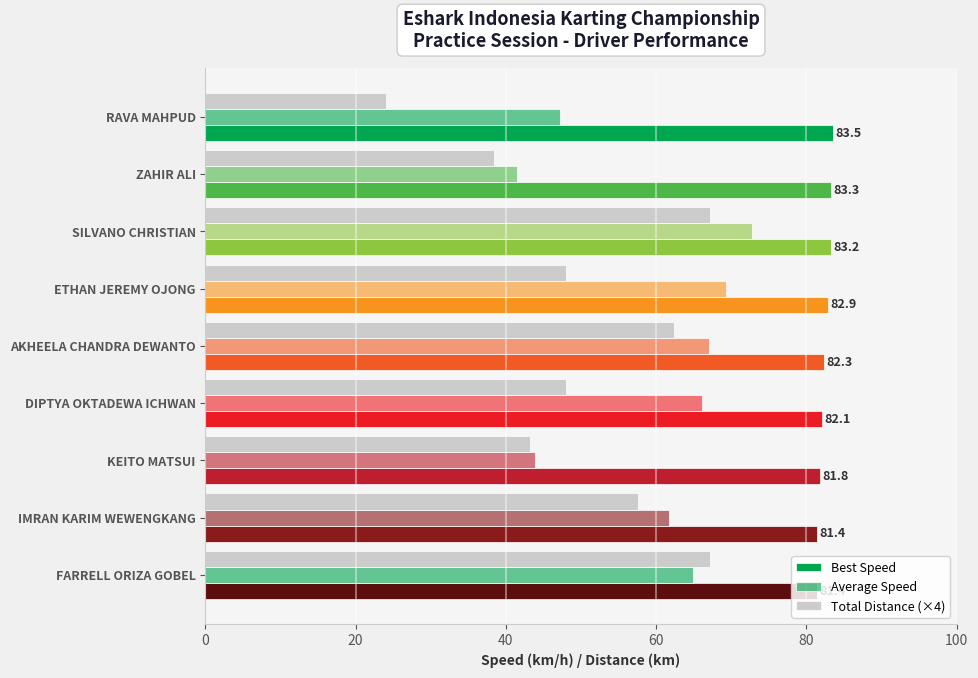

How many distinct data groups are displayed?

3